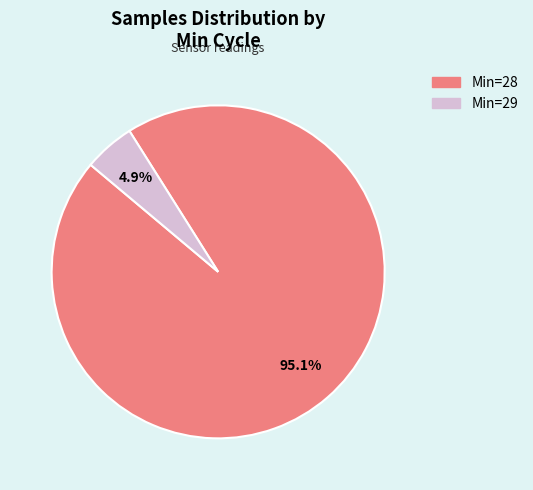

Between Min=29 and Min=28, which is larger?

Min=28